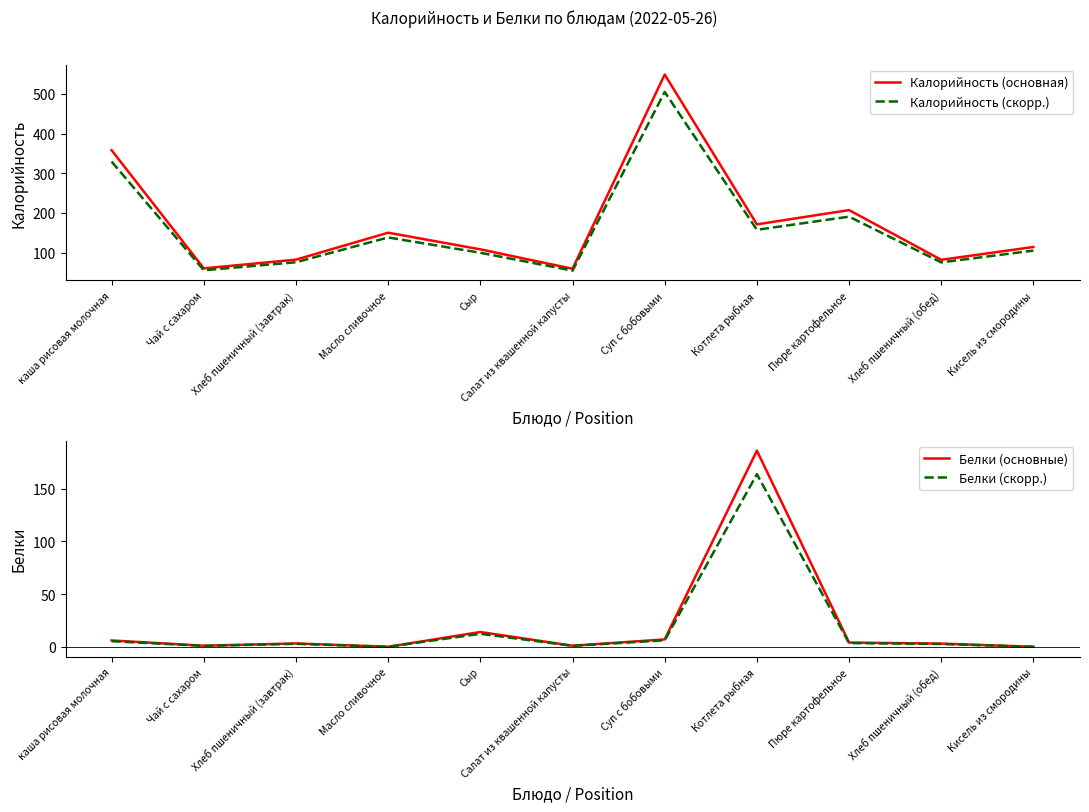

At which category is the sum across all series the highest?

Суп с бобовыми